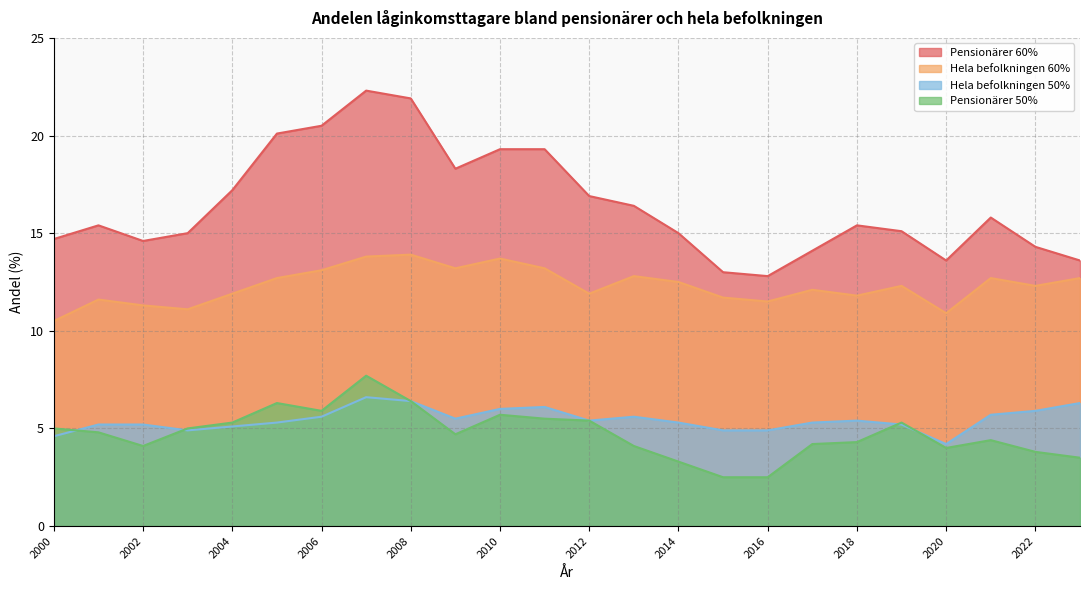

What is the spread (max minus min) of values at 2000?

10.1